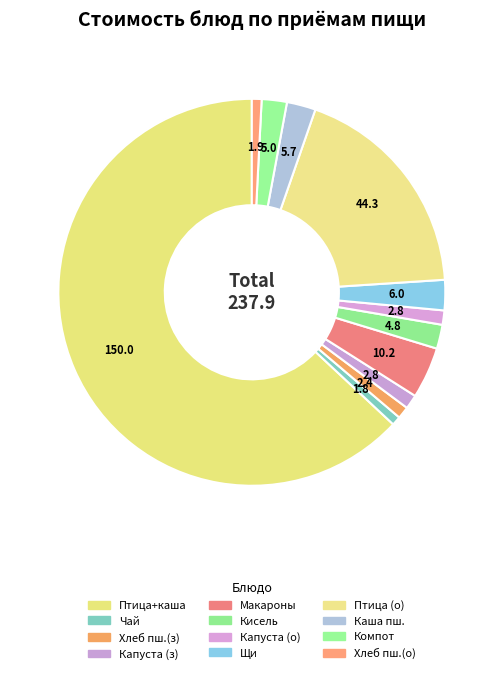

Count the number of slices in the pie.

12